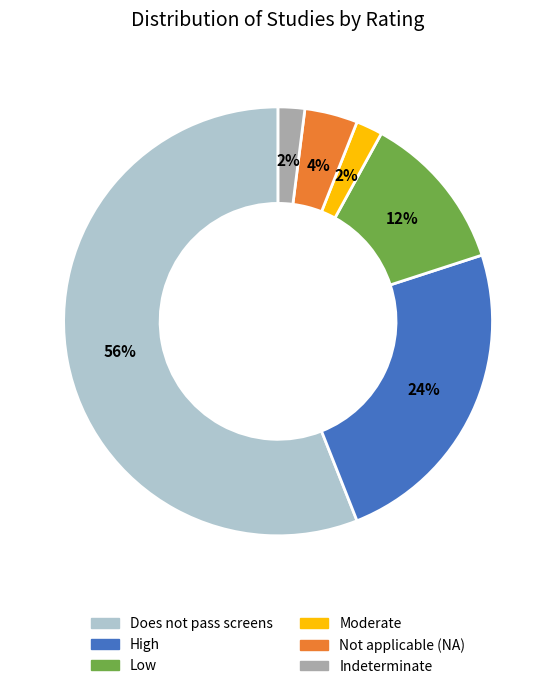

To the nearest percent, what portion does High represent?

24%